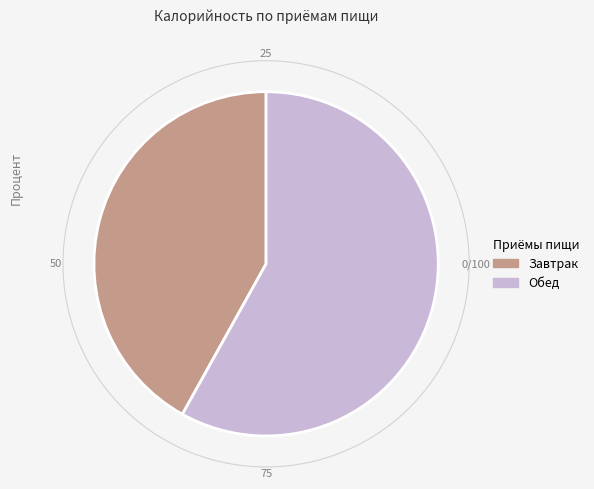

Is there a majority slice in this chart?

Yes